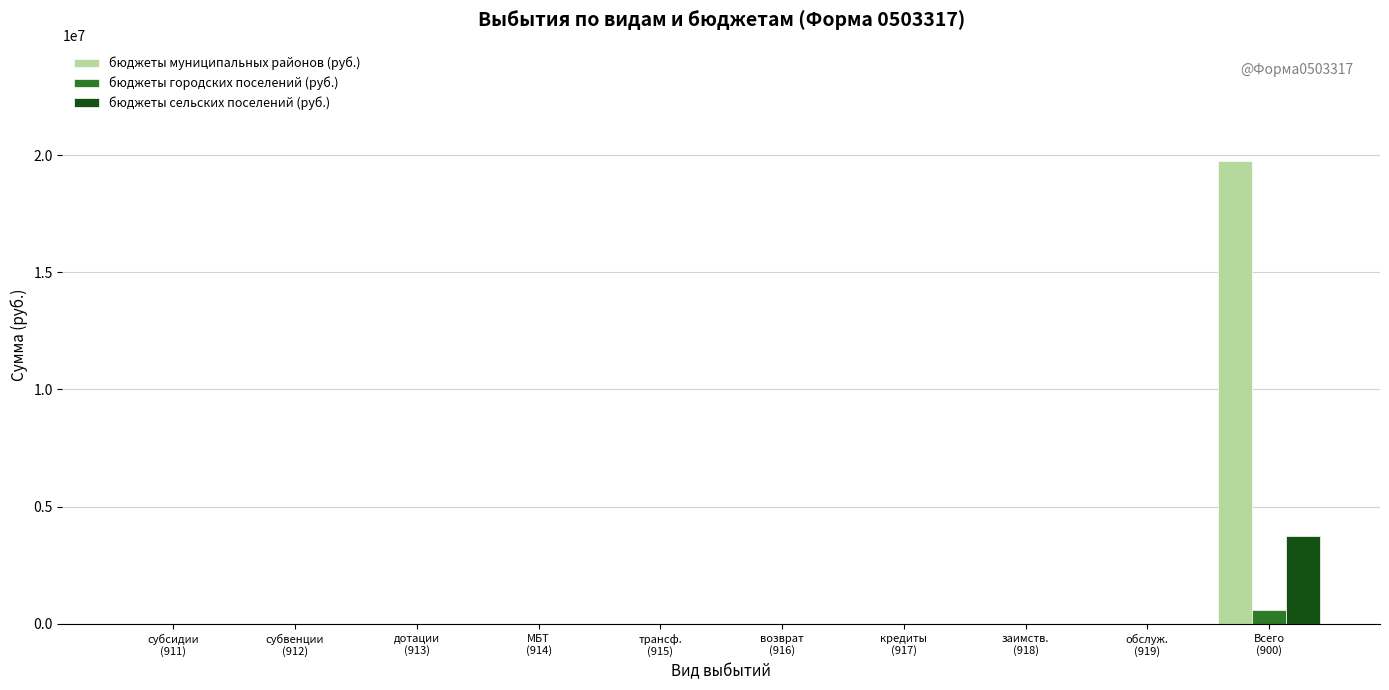

What is the sum of all бюджеты муниципальных районов (руб.) values?

19743169.1